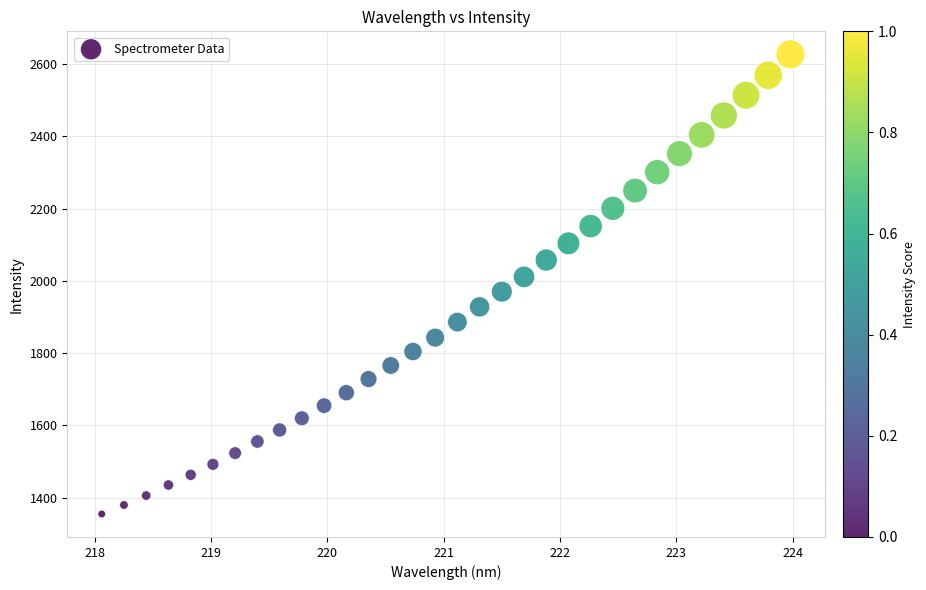

What is the range of X values (max minus min)?

5.9